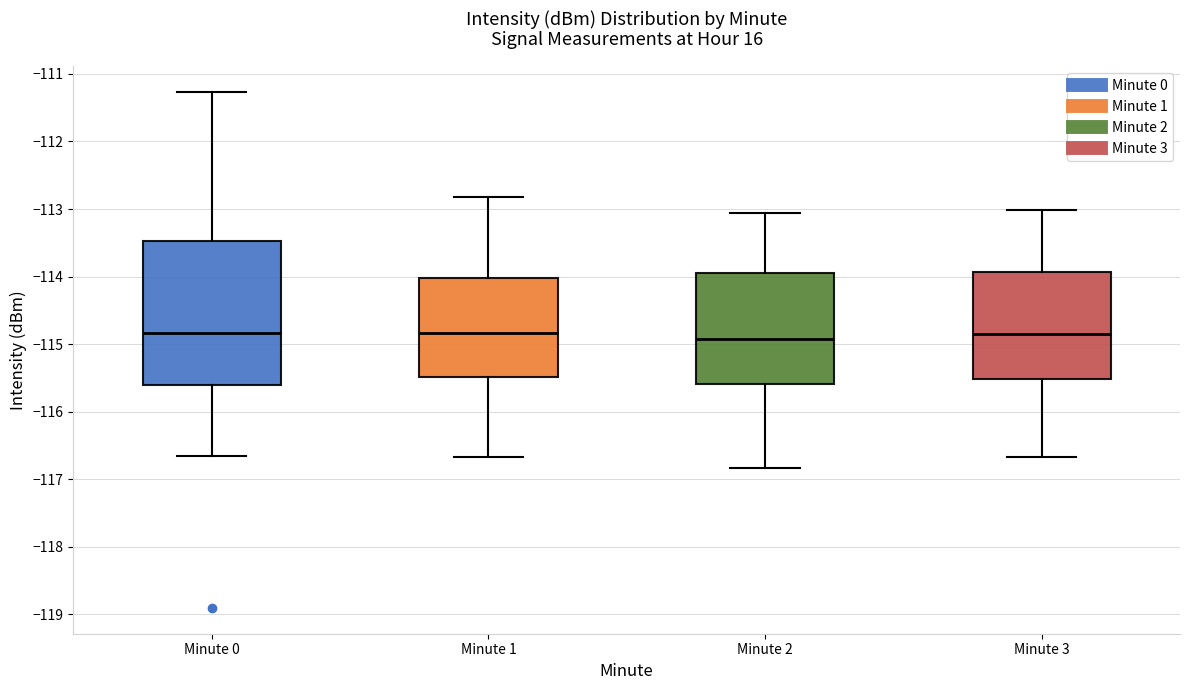

Where does the lower whisker of the box for Minute 0 end on the y-axis? The values are not printed on the chart, so give them approximately, as read against the axis.

-116.7